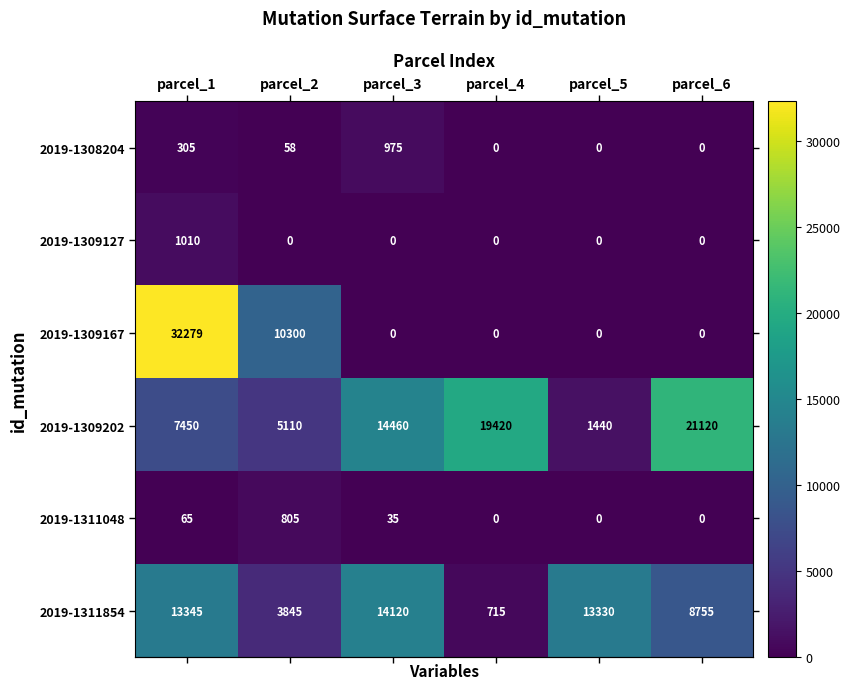

What is the sum of the 2019-1309202 values at parcel_2 and parcel_1?

12560